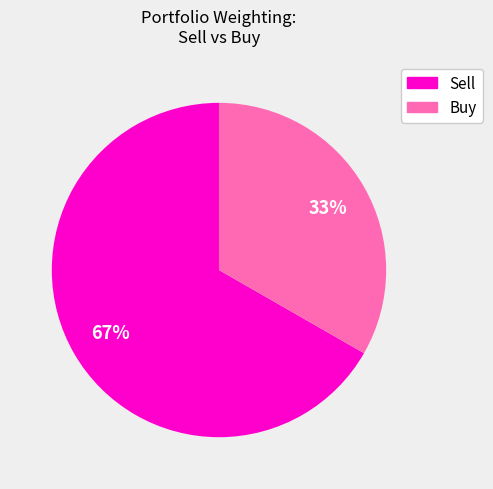

How many segments does this pie chart have?

2